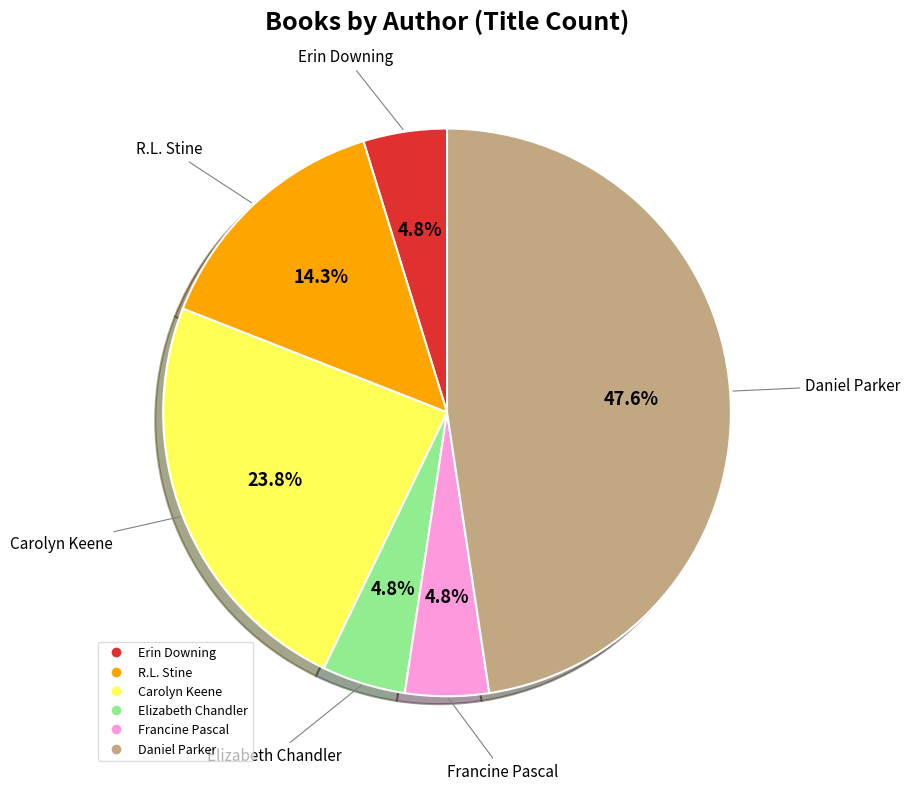

Is there a majority slice in this chart?

No